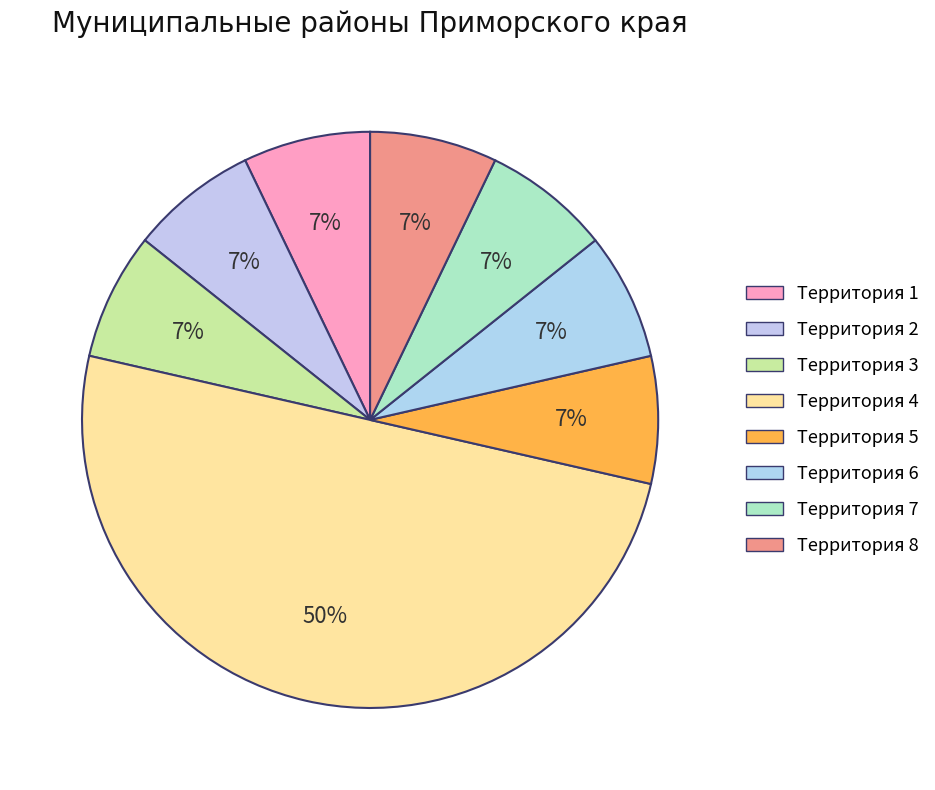

Which category has the biggest portion of the pie?

Территория 4